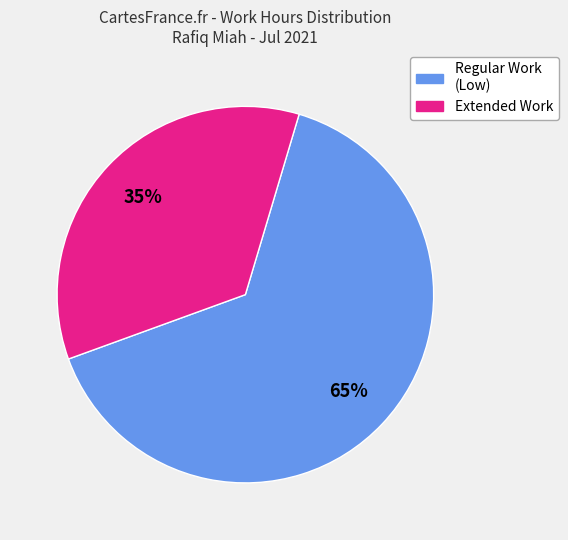

To the nearest percent, what is the difference between the largest and smallest slice percentages?

30%